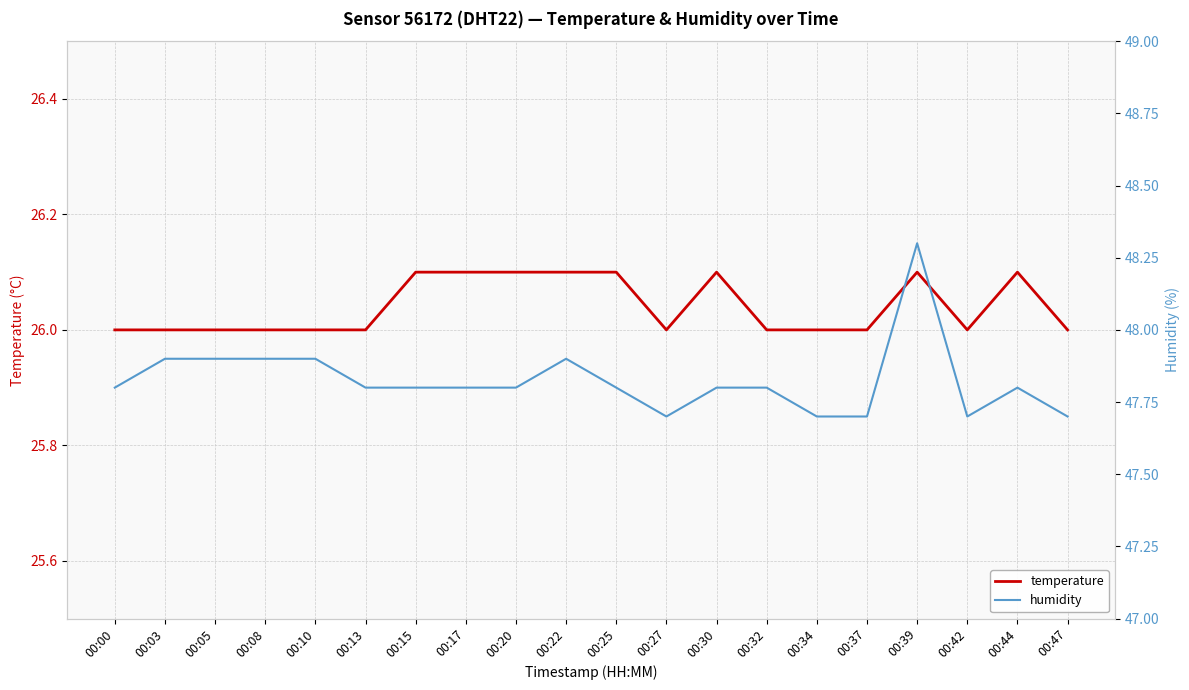

Which series has the largest range (max minus min)?

humidity